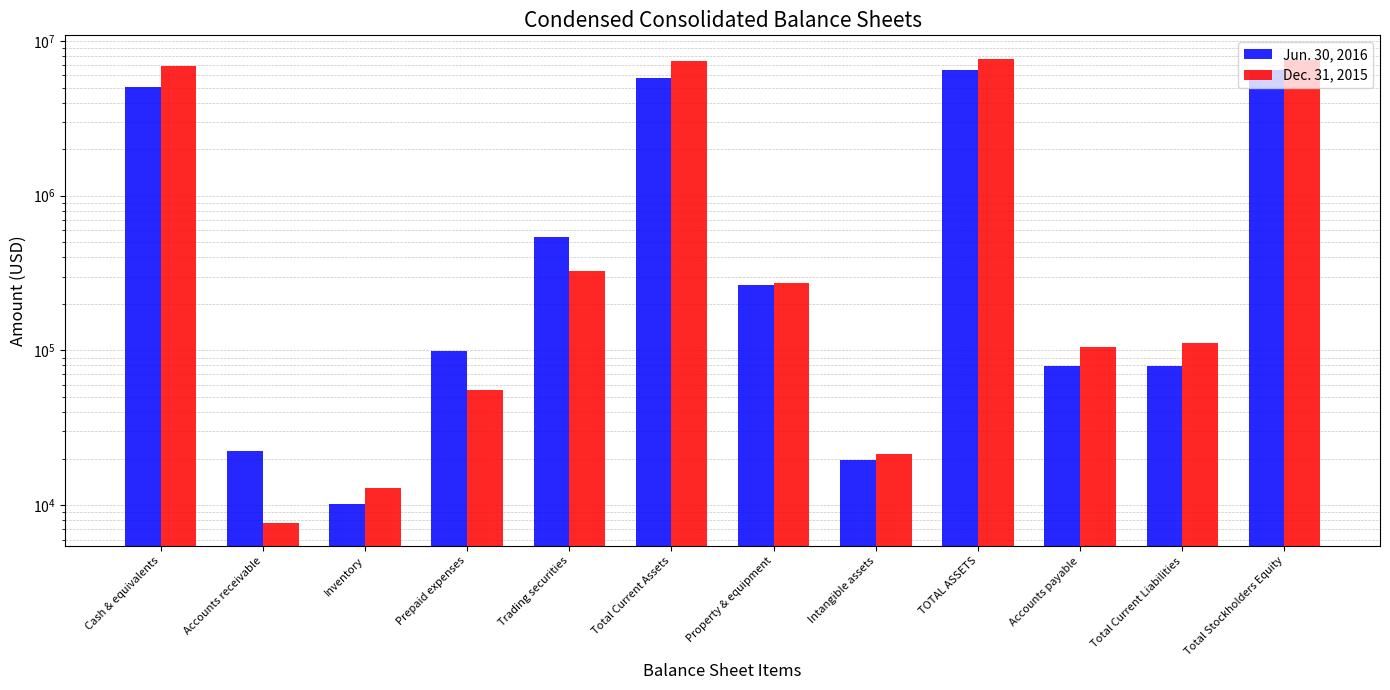

What is the value of the Jun. 30, 2016 bar at the 8th from the left?

19506